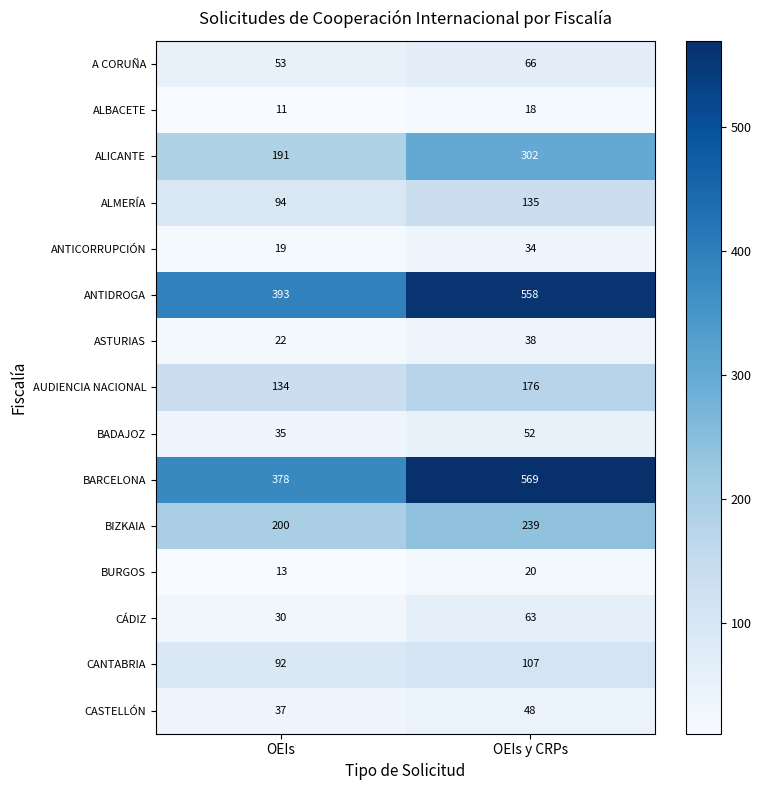

At which category does the chart reach its minimum across all series?

OEIs